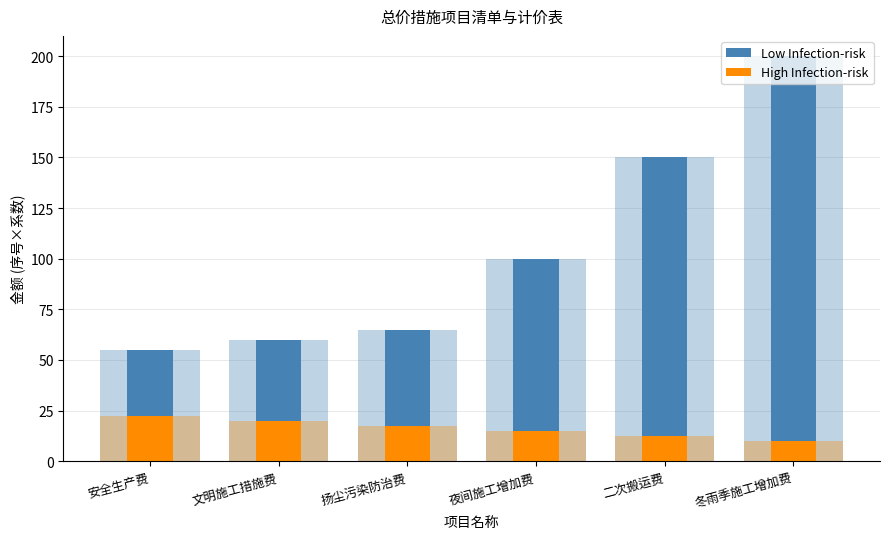

Between 文明施工措施费 and 二次搬运费, which is larger?

二次搬运费